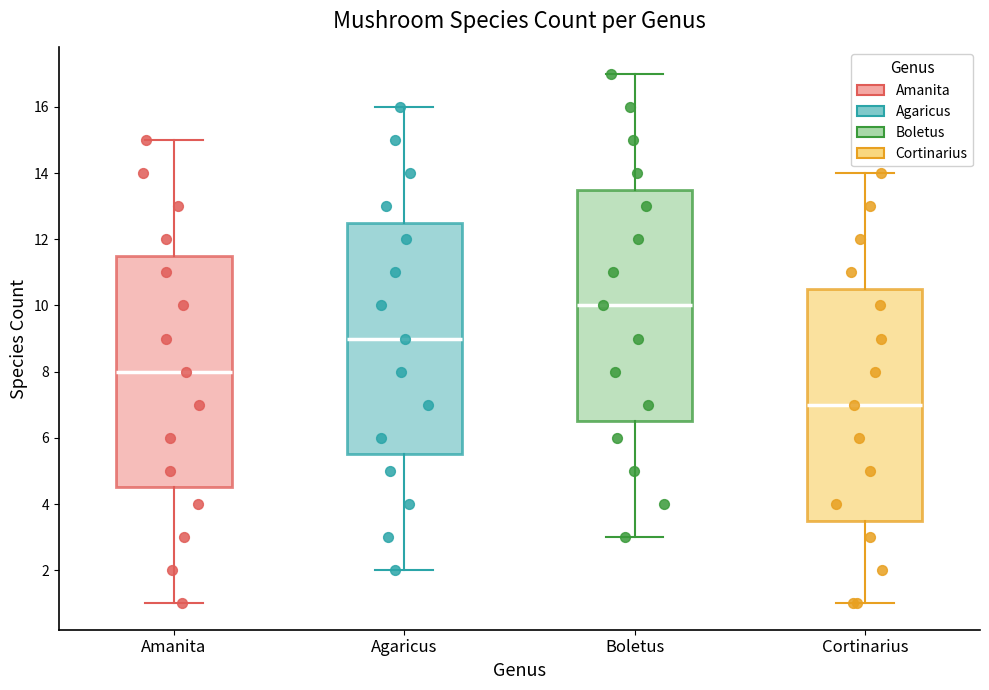

Reading left to right, transcribe this box plot: for each box, give where its median line is, the range the box spans, and where its two whiskers end, as read against the y-axis. The values are not printed on the chart, so give them approximately, as read against the axis.

Amanita: median 8.0, box 4.6 to 11.6, whiskers 1.0 to 15.0
Agaricus: median 9.0, box 5.6 to 12.6, whiskers 2.0 to 16.0
Boletus: median 10.0, box 6.6 to 13.6, whiskers 3.0 to 17.0
Cortinarius: median 7.0, box 3.6 to 10.6, whiskers 1.0 to 14.0